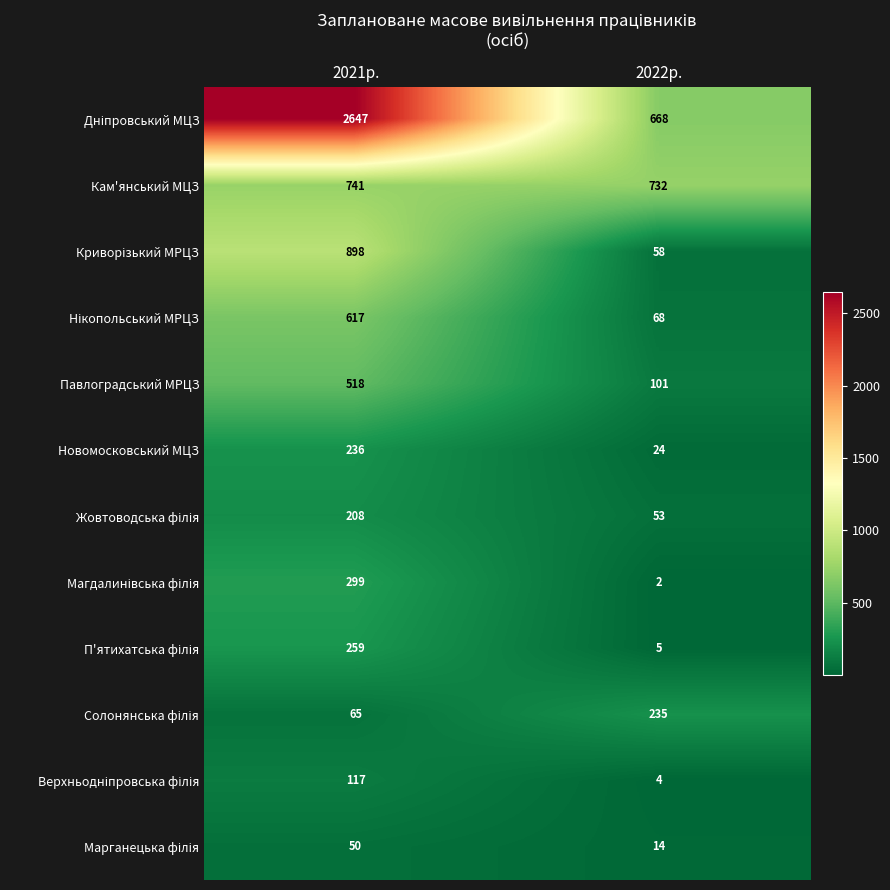

The Павлоградський МРЦЗ series shows 518 at 2021р.. True or false?

True